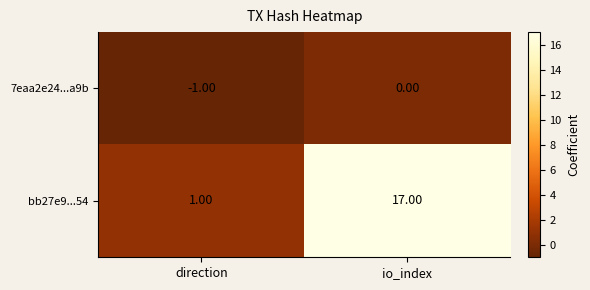

Where is 7eaa2e24...a9b nearest to the value 0?

io_index